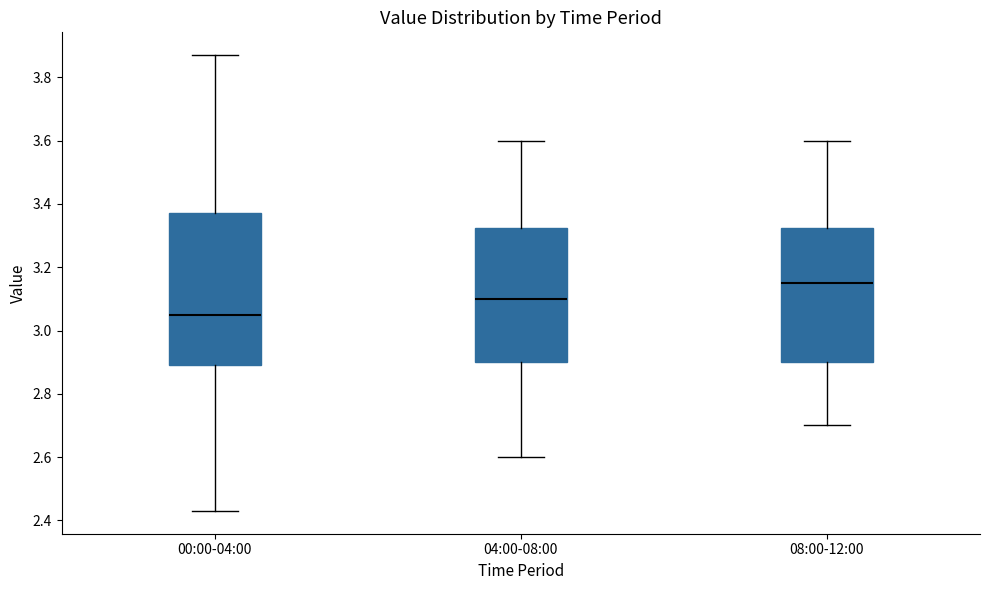

Which box has the highest median line?

08:00-12:00